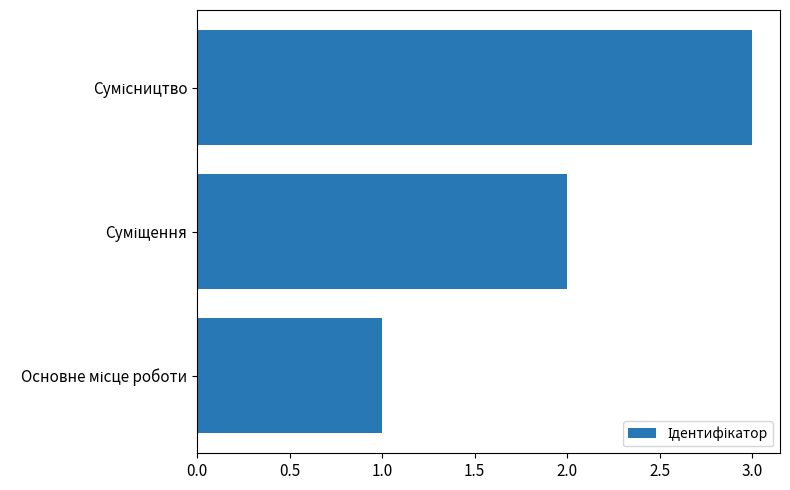

What is the average value?

2